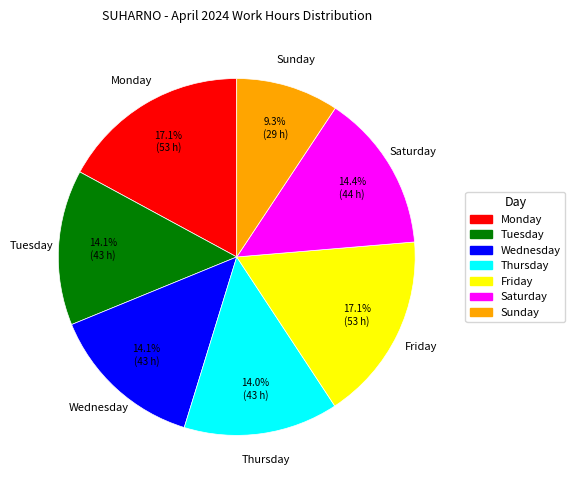

Is there any slice that represents more than half of the pie?

No